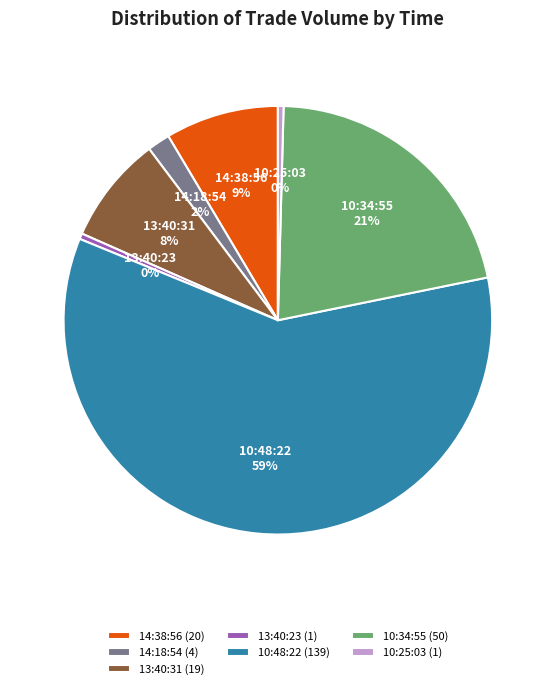

What is the ratio of the value at 10:34:55 to the value at 13:40:23?

50.0